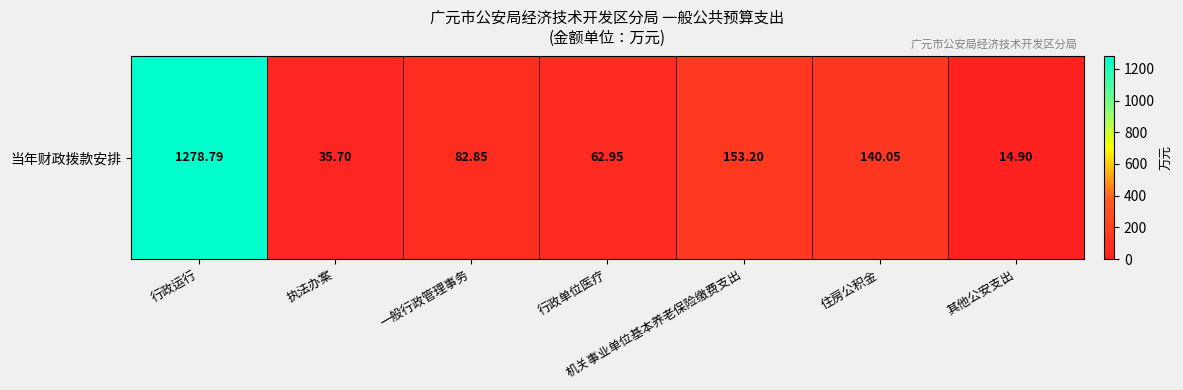

Between 其他公安支出 and 一般行政管理事务, which is larger?

一般行政管理事务